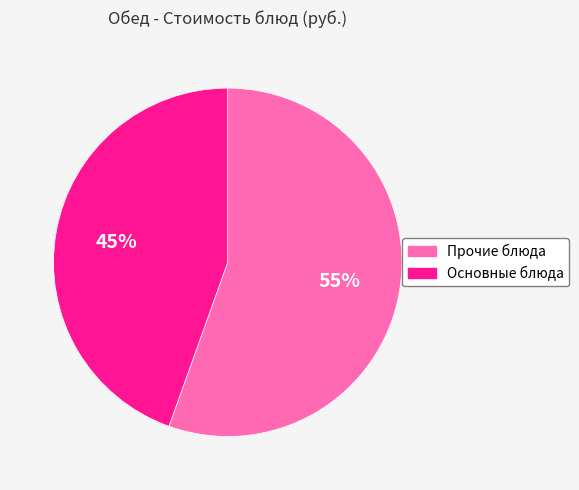

Count the number of slices in the pie.

2